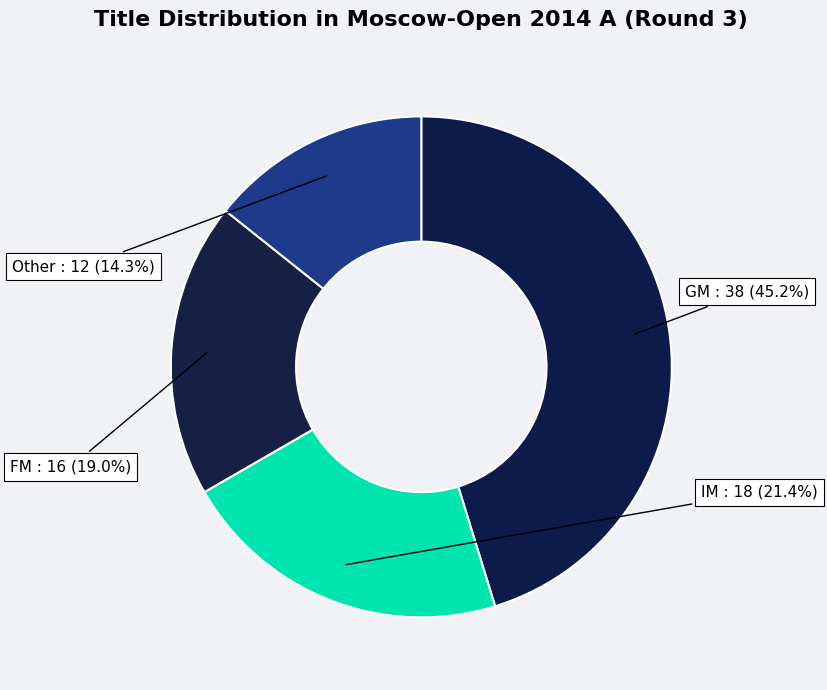

How many slices are in this pie chart?

4